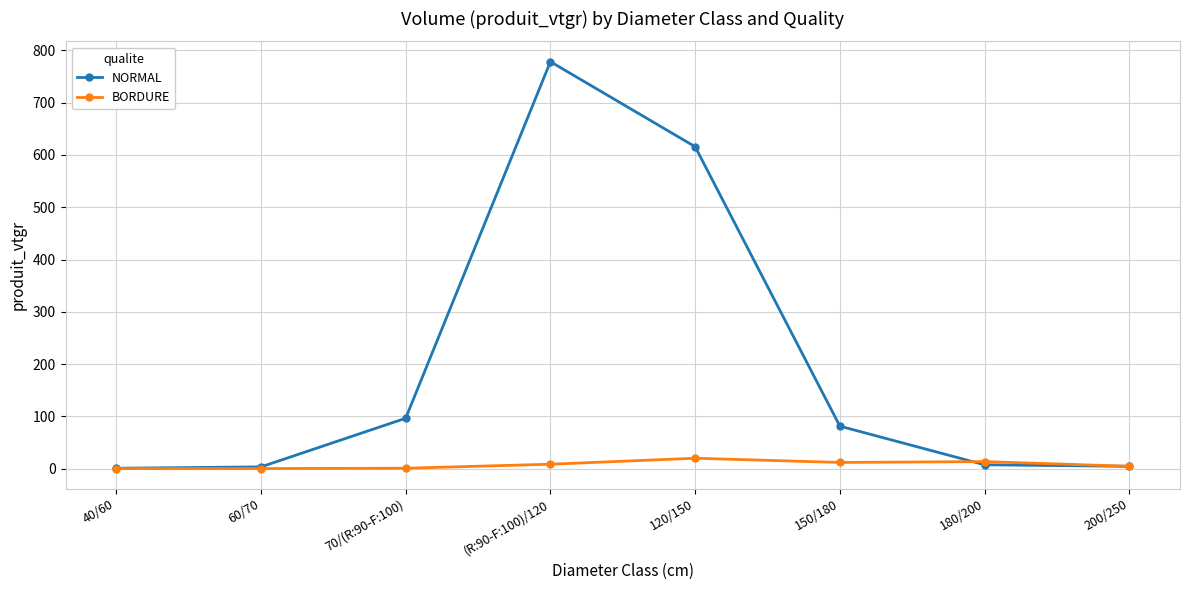

The NORMAL series shows 51.3 at 150/180. True or false?

False